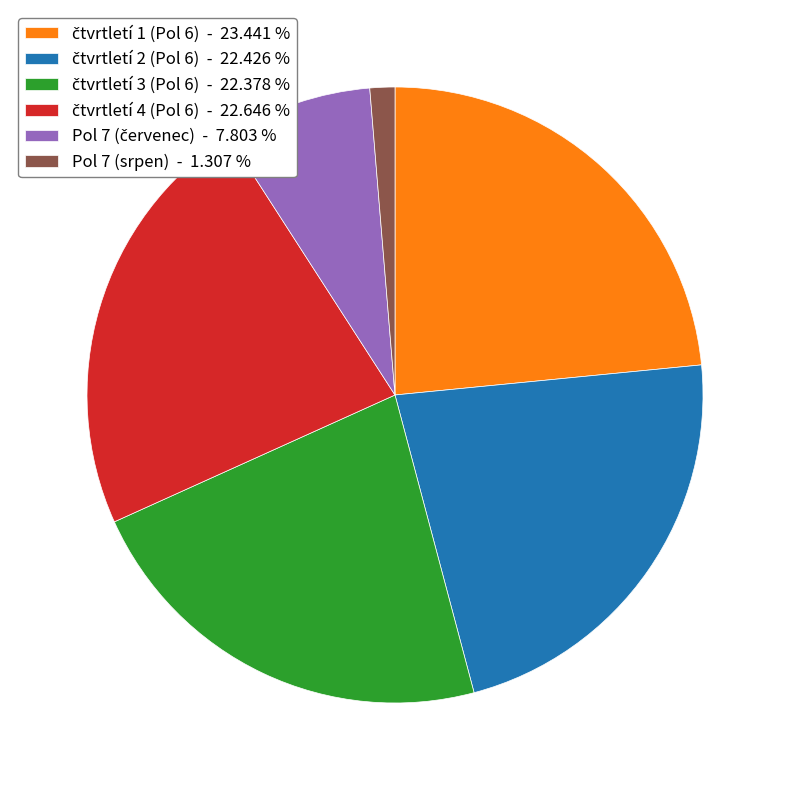

What is the smallest slice in the pie chart?

Pol 7 (srpen) - 1.307 %